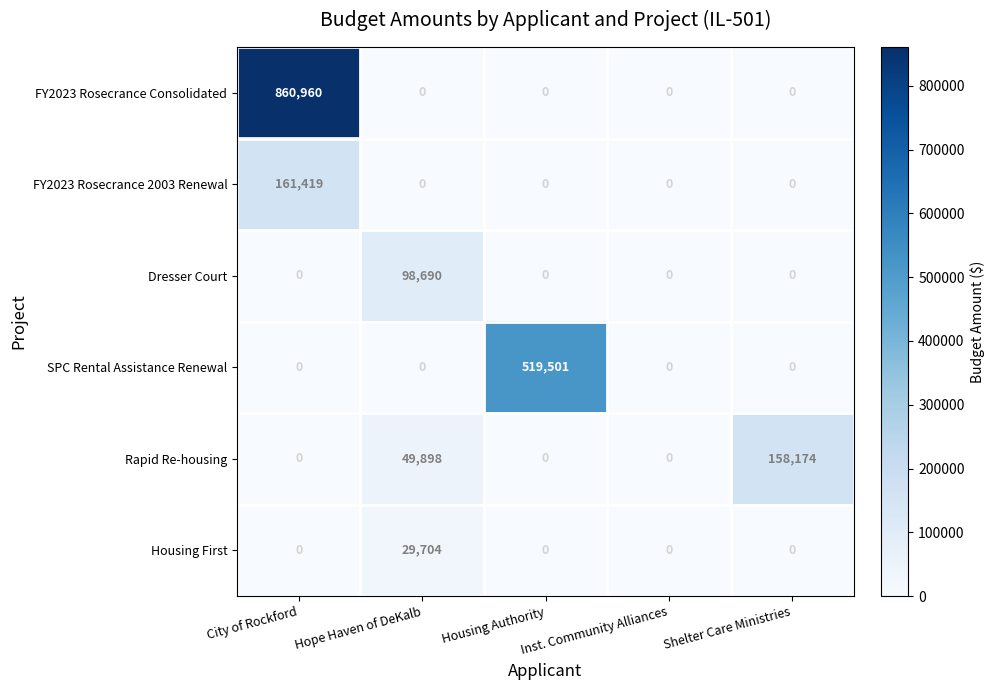

At how many categories does at least one series exceed 408928?

2